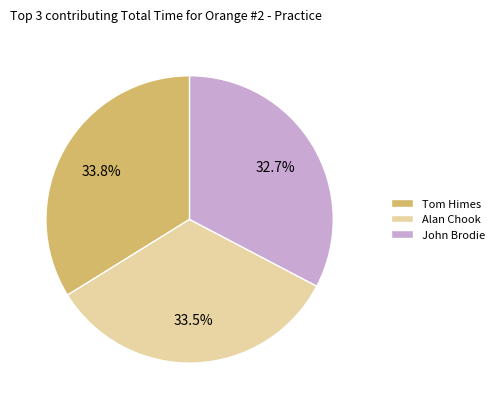

What portion of the pie excludes Alan Chook?

66.5%